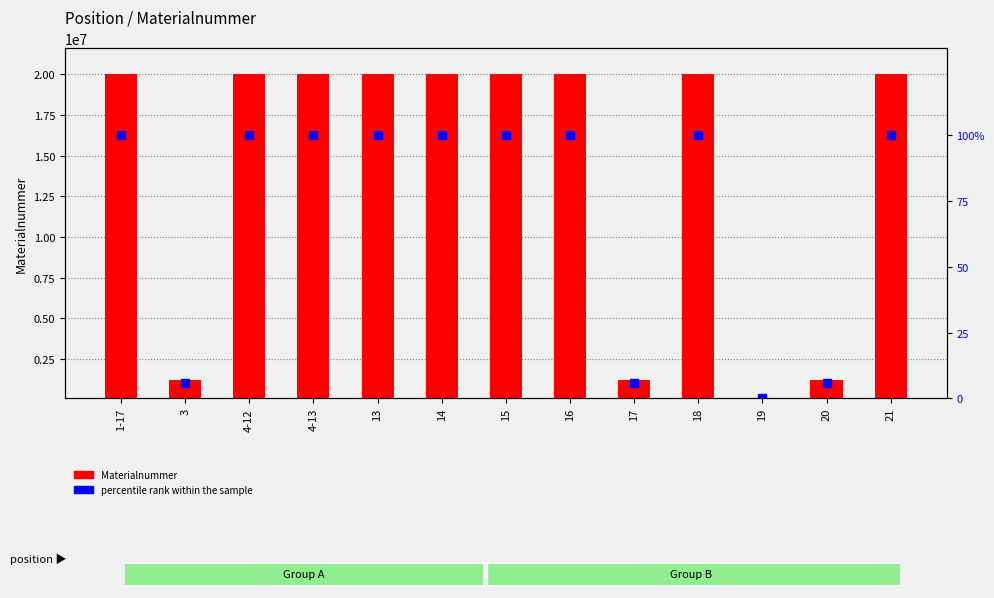

What is the difference between the maximum and second lowest values in the percentile rank within the sample series?

94.3